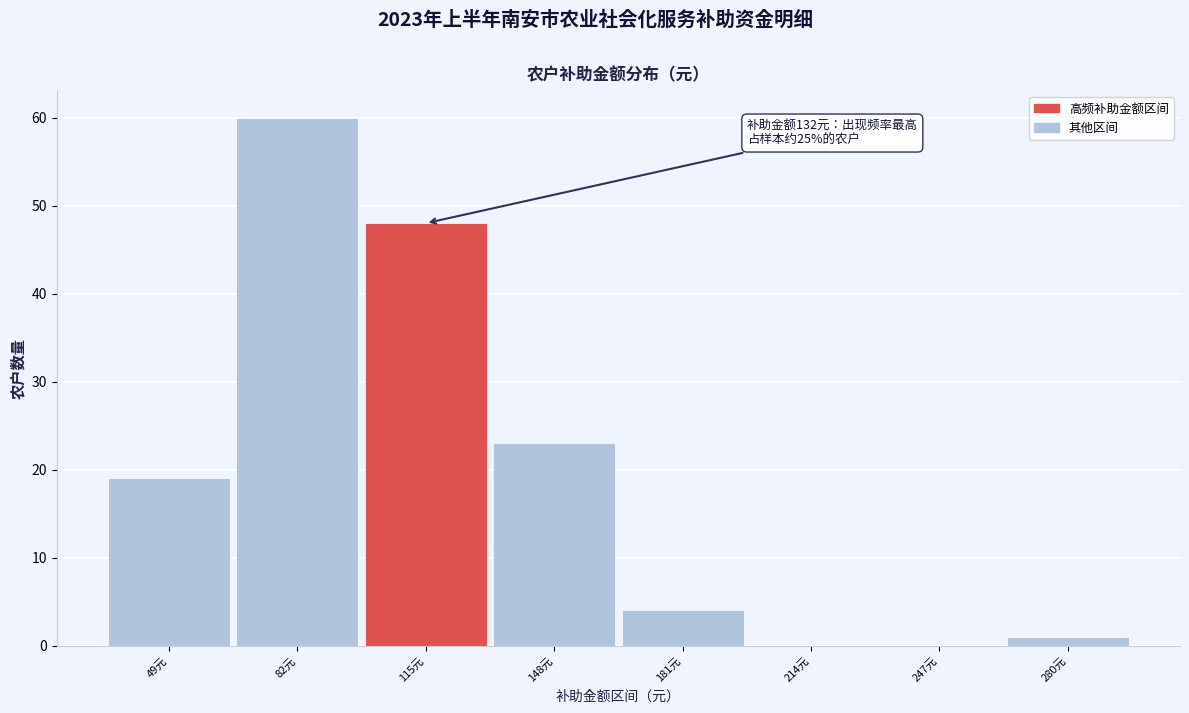

Reading left to right, what are all the values shown in this chart?

49元=19	82元=60	115元=48	148元=23	181元=4	214元=0	247元=0	280元=1